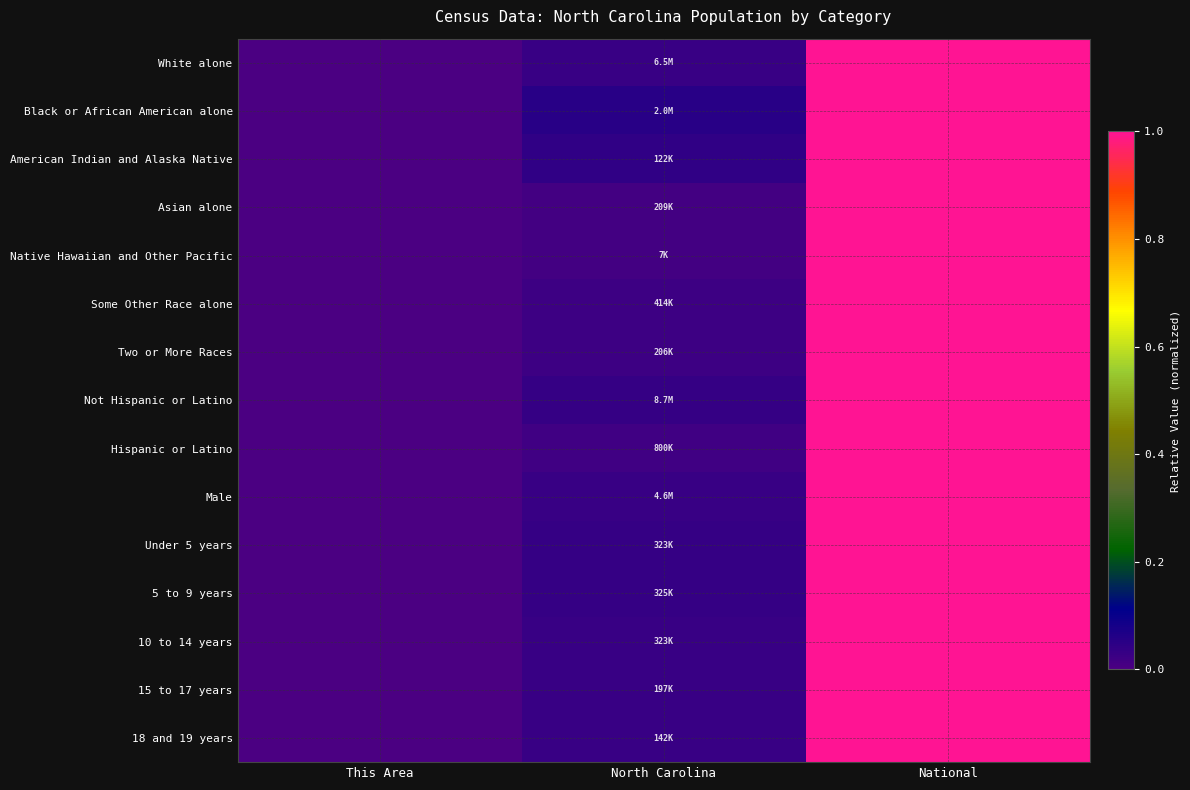

Reading right to left, what are all the values shown in this chart?

White alone: National=1.0	North Carolina=0.0	This Area=0.0
Black or African American alone: National=1.0	North Carolina=0.1	This Area=0.0
American Indian and Alaska Native: National=1.0	North Carolina=0.0	This Area=0.0
Asian alone: National=1.0	North Carolina=0.0	This Area=0.0
Native Hawaiian and Other Pacific: National=1.0	North Carolina=0.0	This Area=0.0
Some Other Race alone: National=1.0	North Carolina=0.0	This Area=0.0
Two or More Races: National=1.0	North Carolina=0.0	This Area=0.0
Not Hispanic or Latino: National=1.0	North Carolina=0.0	This Area=0.0
Hispanic or Latino: National=1.0	North Carolina=0.0	This Area=0.0
Male: National=1.0	North Carolina=0.0	This Area=0.0
Under 5 years: National=1.0	North Carolina=0.0	This Area=0.0
5 to 9 years: National=1.0	North Carolina=0.0	This Area=0.0
10 to 14 years: National=1.0	North Carolina=0.0	This Area=0.0
15 to 17 years: National=1.0	North Carolina=0.0	This Area=0.0
18 and 19 years: National=1.0	North Carolina=0.0	This Area=0.0